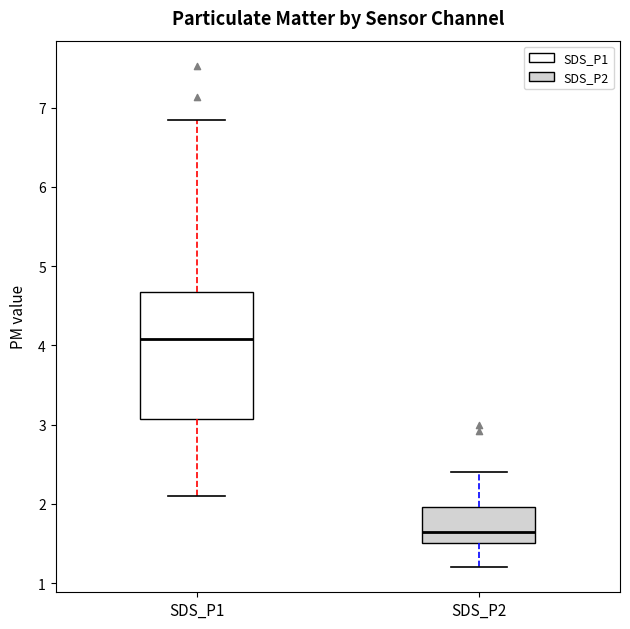

Comparing the boxes themselves (not the whiskers), which one is the tallest?

SDS_P1